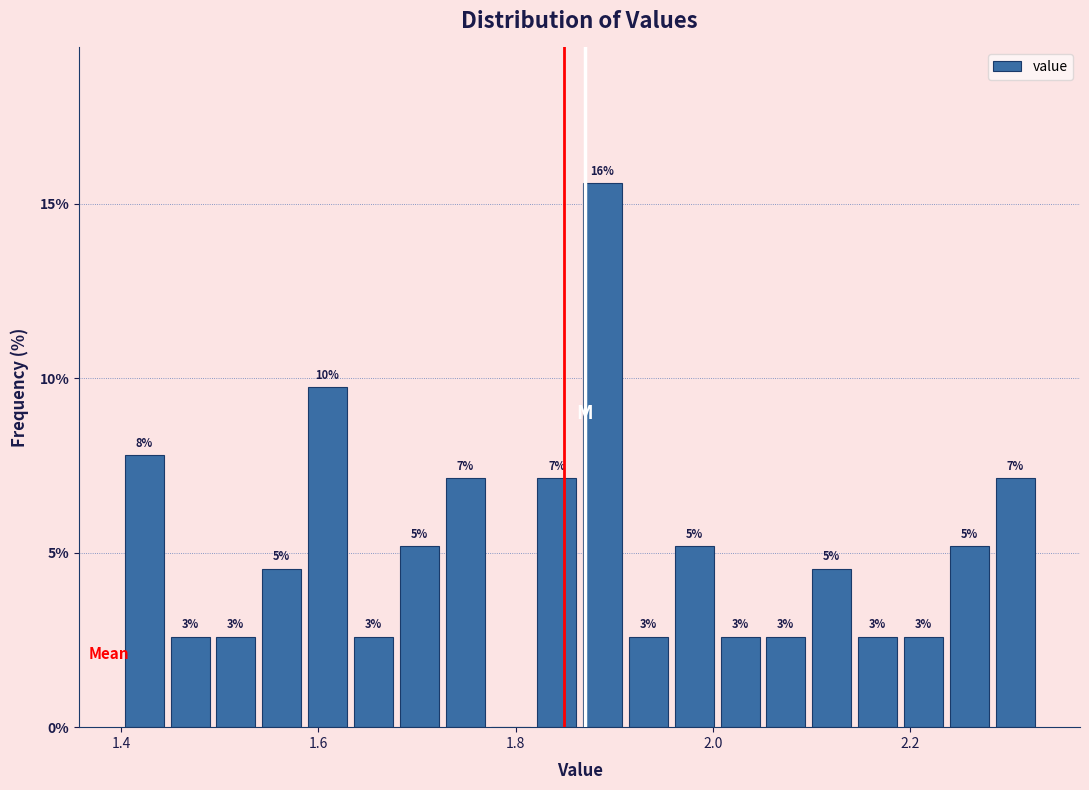

Around what value on the x-axis is the tallest bar? Give the approximate position of its centre, as read against the axis.

1.88